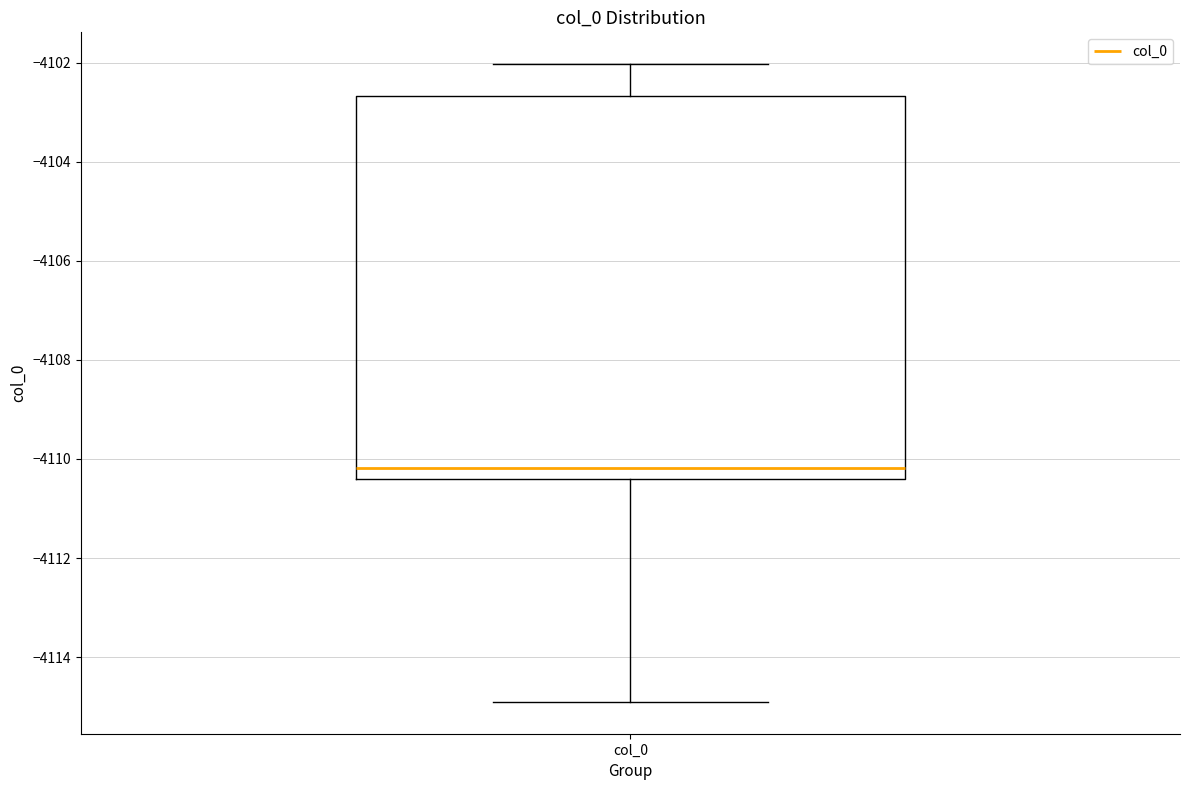

Read this box plot against the y-axis: the position of the median line, the range covered by the box, and the ends of both whiskers. The values are not printed on the chart, so give them approximately, as read against the axis.

median -4110.2, box -4110.4 to -4102.6, whiskers -4115.0 to -4102.0